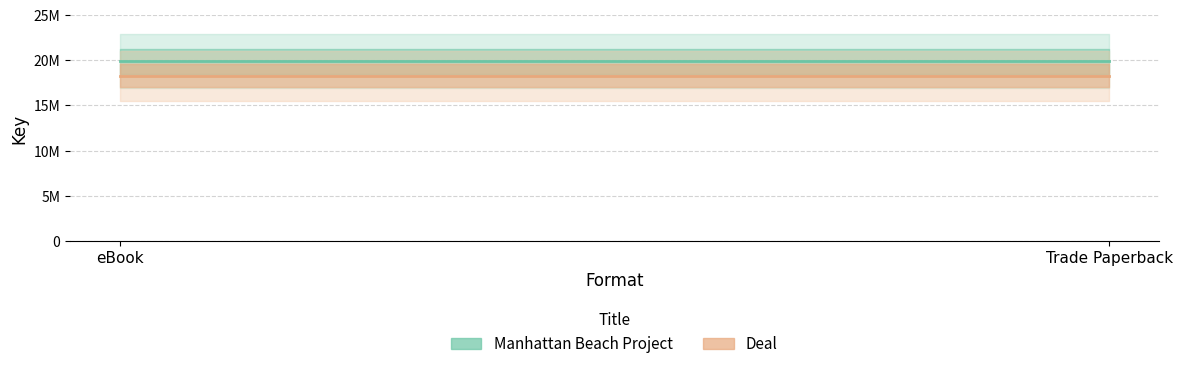

Rank the series by their maximum value, from lowest to highest.

Deal, Manhattan Beach Project